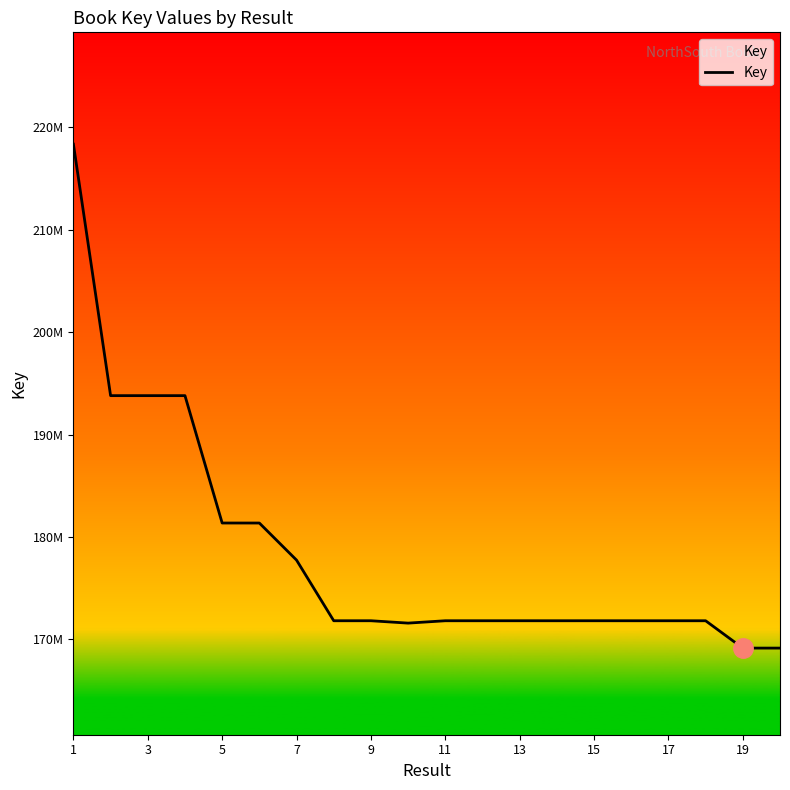

How many data points does each series have?

20